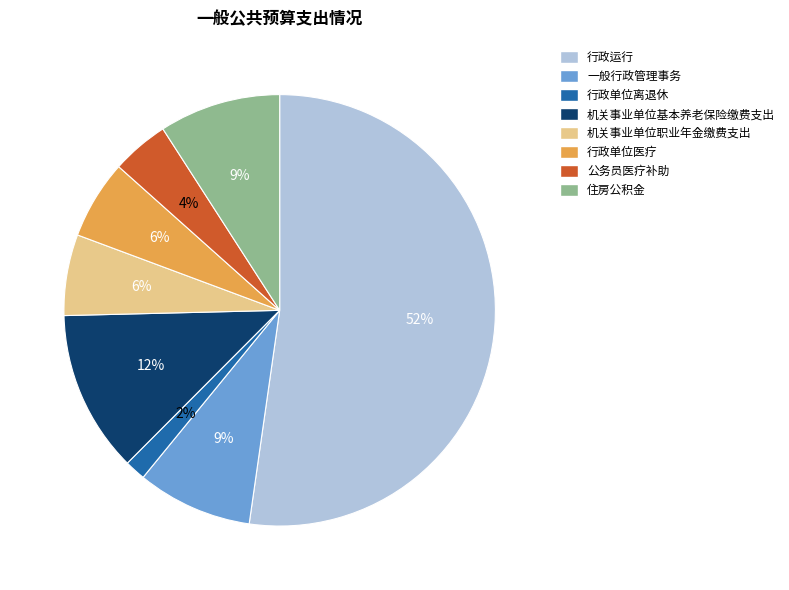

Which slice is the smallest?

行政单位离退休